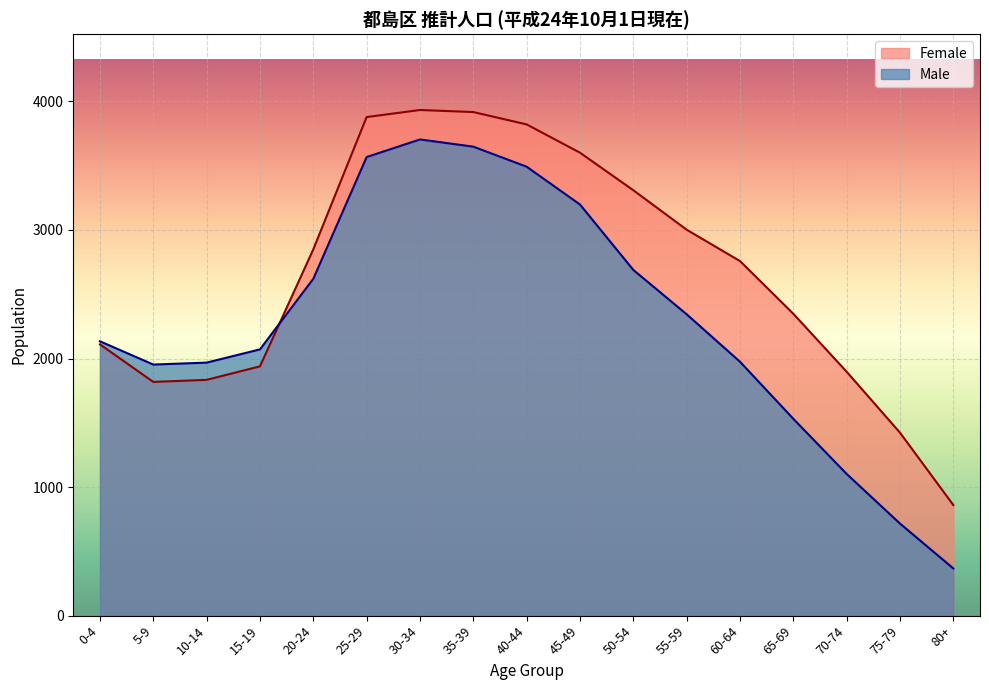

What value does the Male series have at 10-14, to the nearest 50?

1950